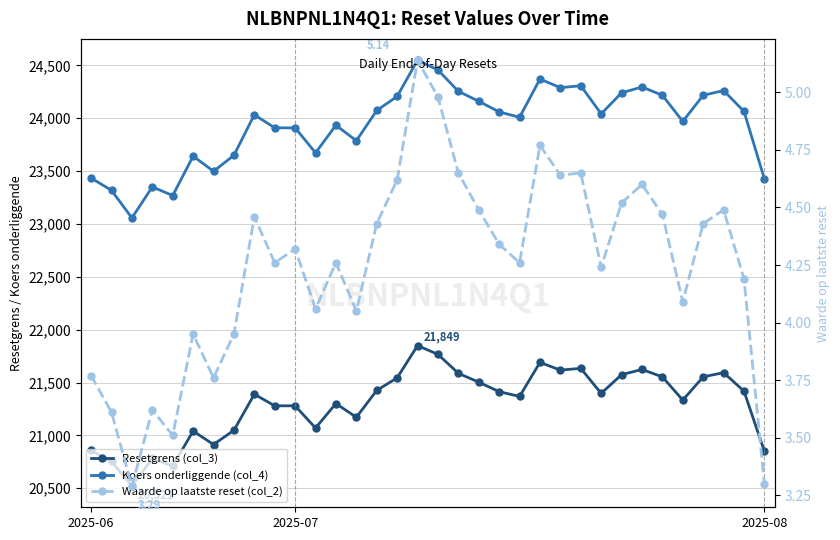

List the series in order of their peak value, lowest first.

Waarde op laatste reset (col_2), Resetgrens (col_3), Koers onderliggende (col_4)